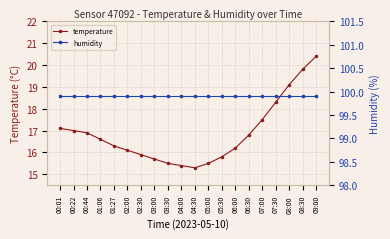

True or false: humidity and temperature intersect in this chart.

False